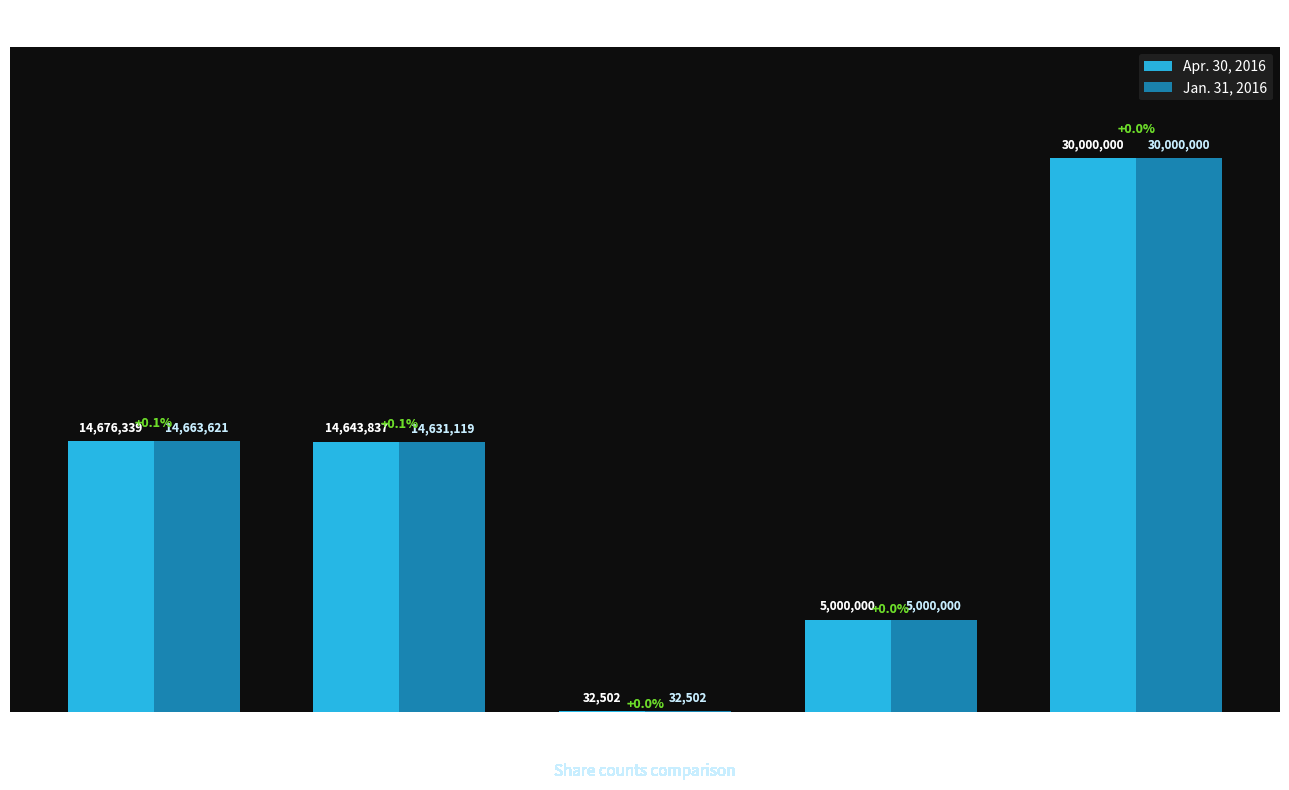

Which series has the largest total across all categories?

Apr. 30, 2016